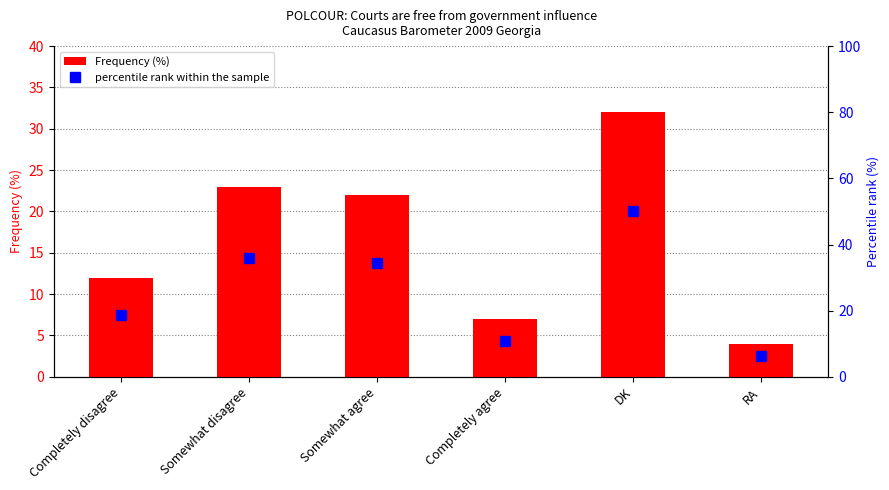

Where does the percentile rank within the sample series first go above 34?

Somewhat disagree